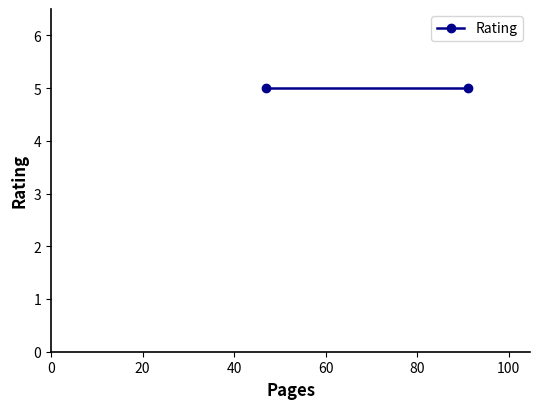

What is the difference between the maximum and minimum values?

44